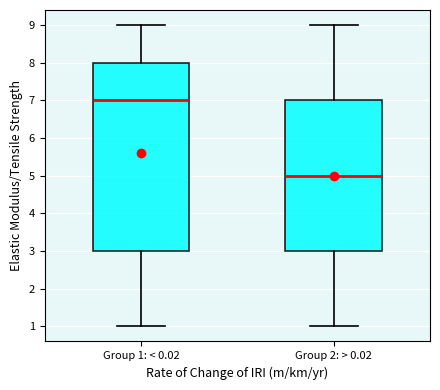

Where is the upper edge of the box for Group 2: > 0.02 on the y-axis? The values are not printed on the chart, so give them approximately, as read against the axis.

7